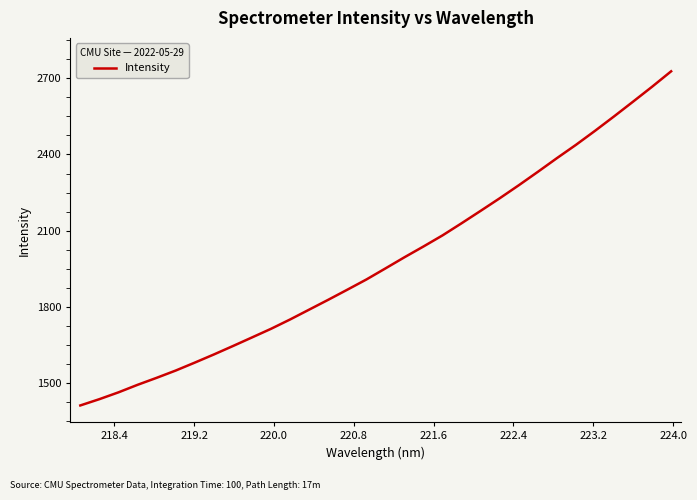

How many categories are shown in the chart?

32